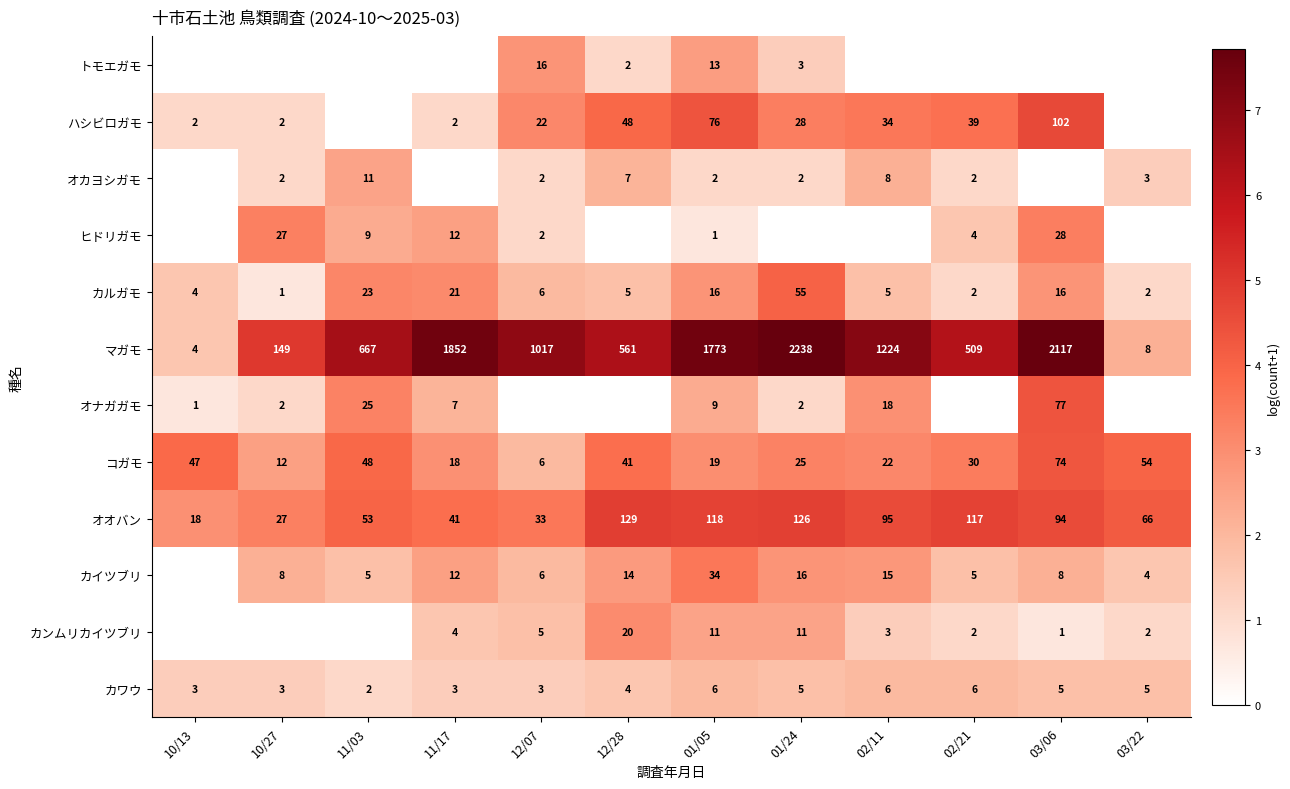

What is the difference between the ハシビロガモ values at 03/06 and 01/24?

74